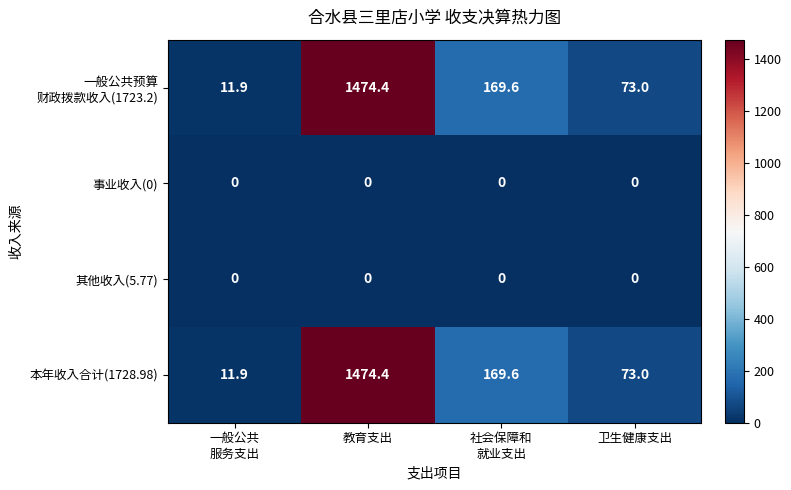

The 本年收入合计(1728.98) series shows 131.3 at 卫生健康支出. True or false?

False